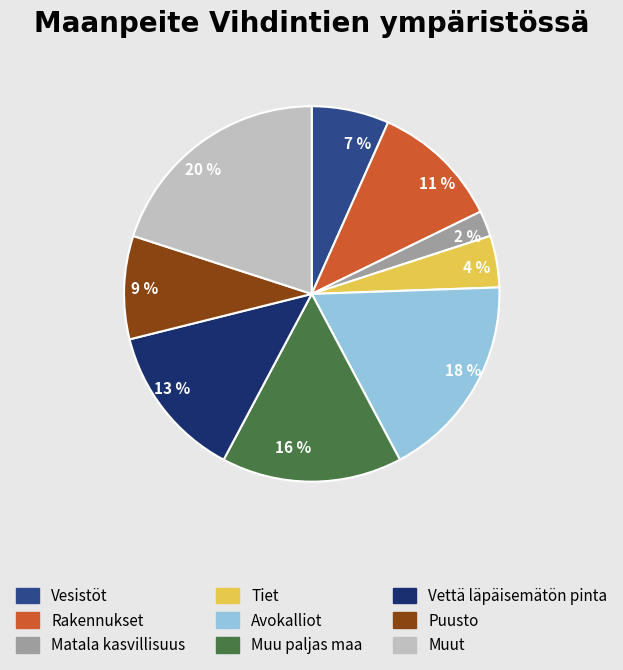

Which category has the smallest portion of the pie?

Matala kasvillisuus